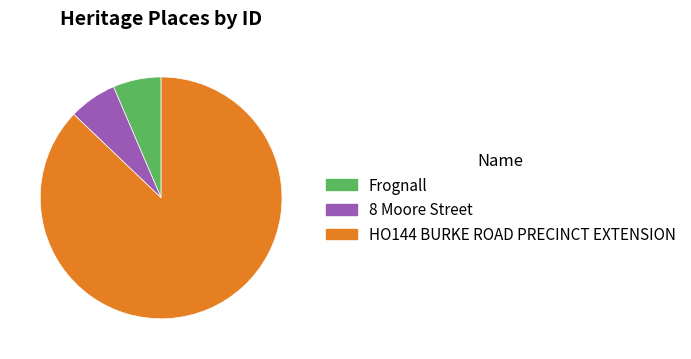

Approximately how many times larger is the value at Frognall compared to 8 Moore Street?

1.0